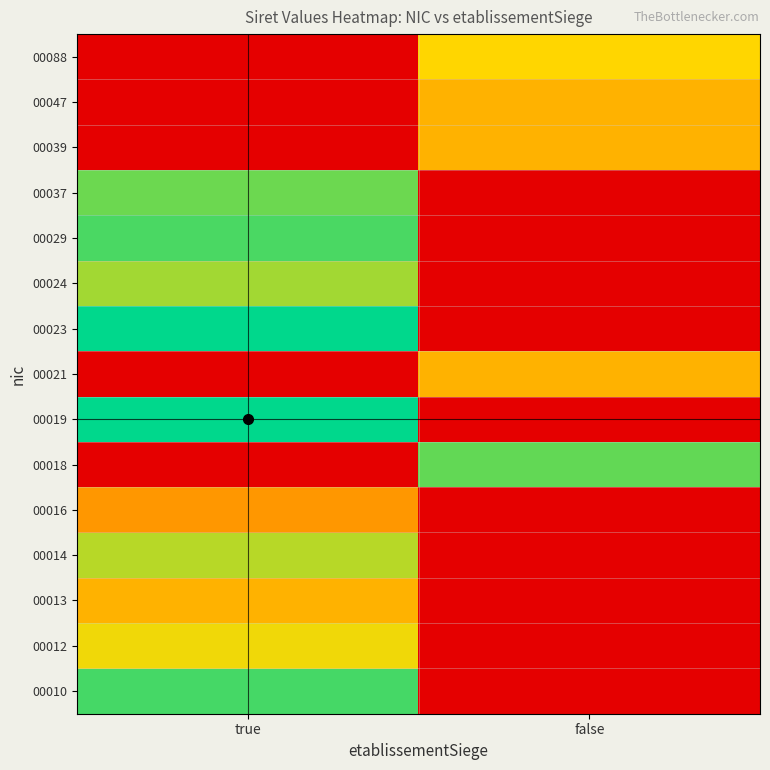

Rank the series at true from lowest to highest value.

00016, 00013, 00012, 00014, 00024, 00037, 00029, 00010, 00018, 00023, 00019, 00021, 00039, 00047, 00088